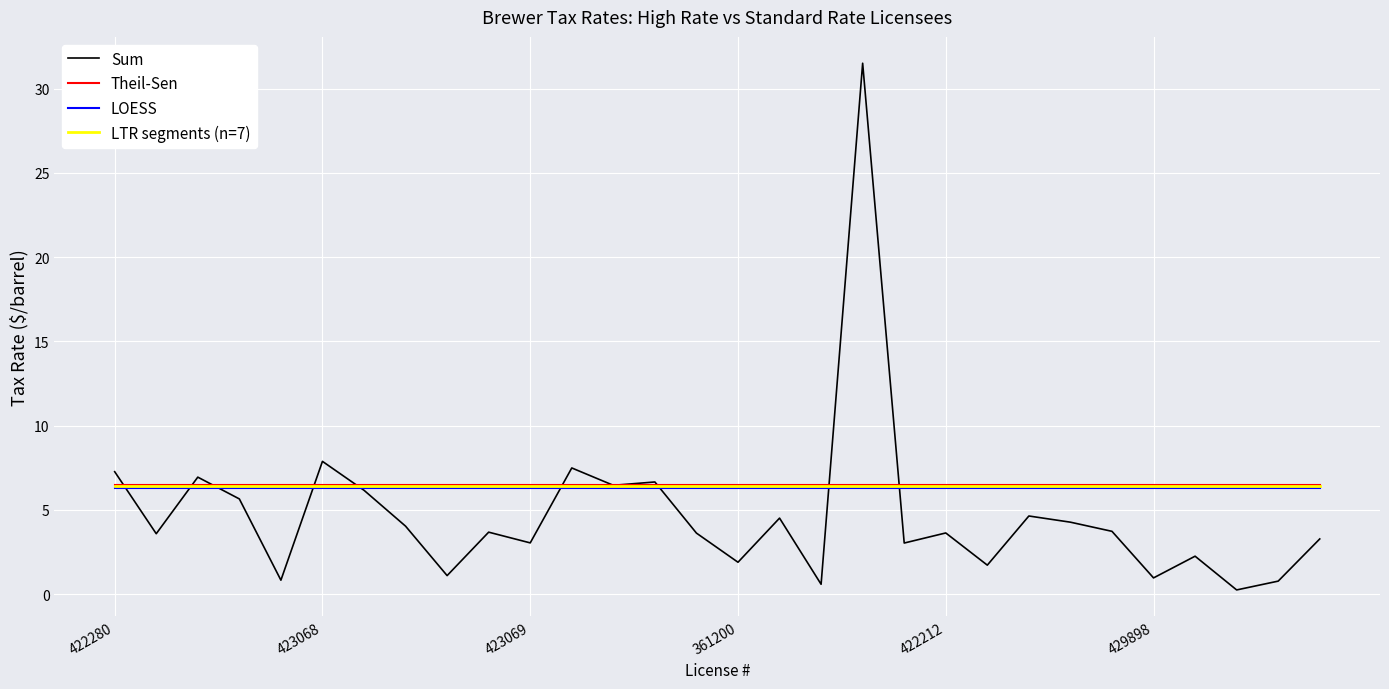

What is the maximum value for Sum?

31.5